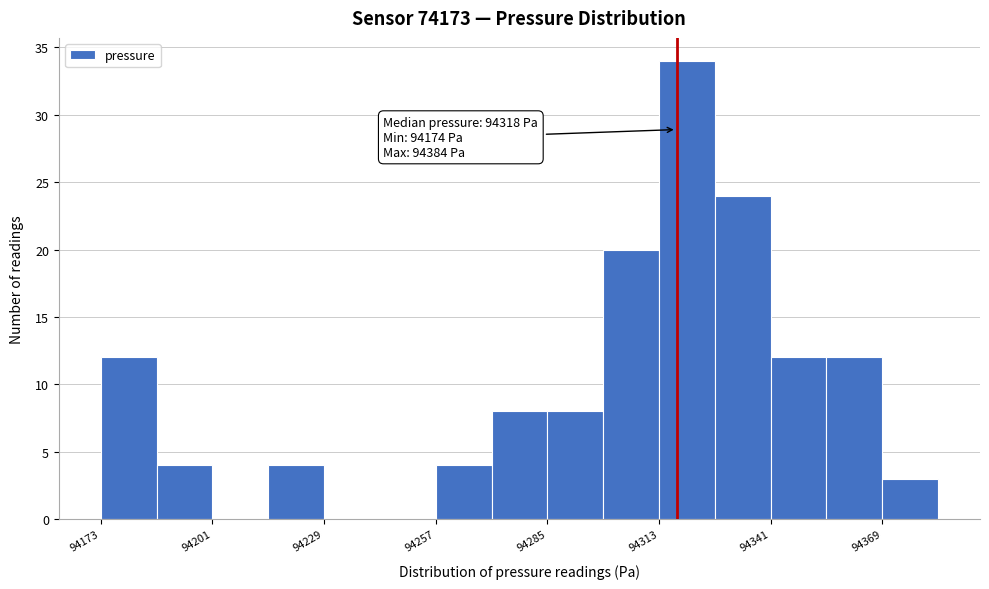

Read against the x-axis, roughly where is the centre of the tallest bar?

94320